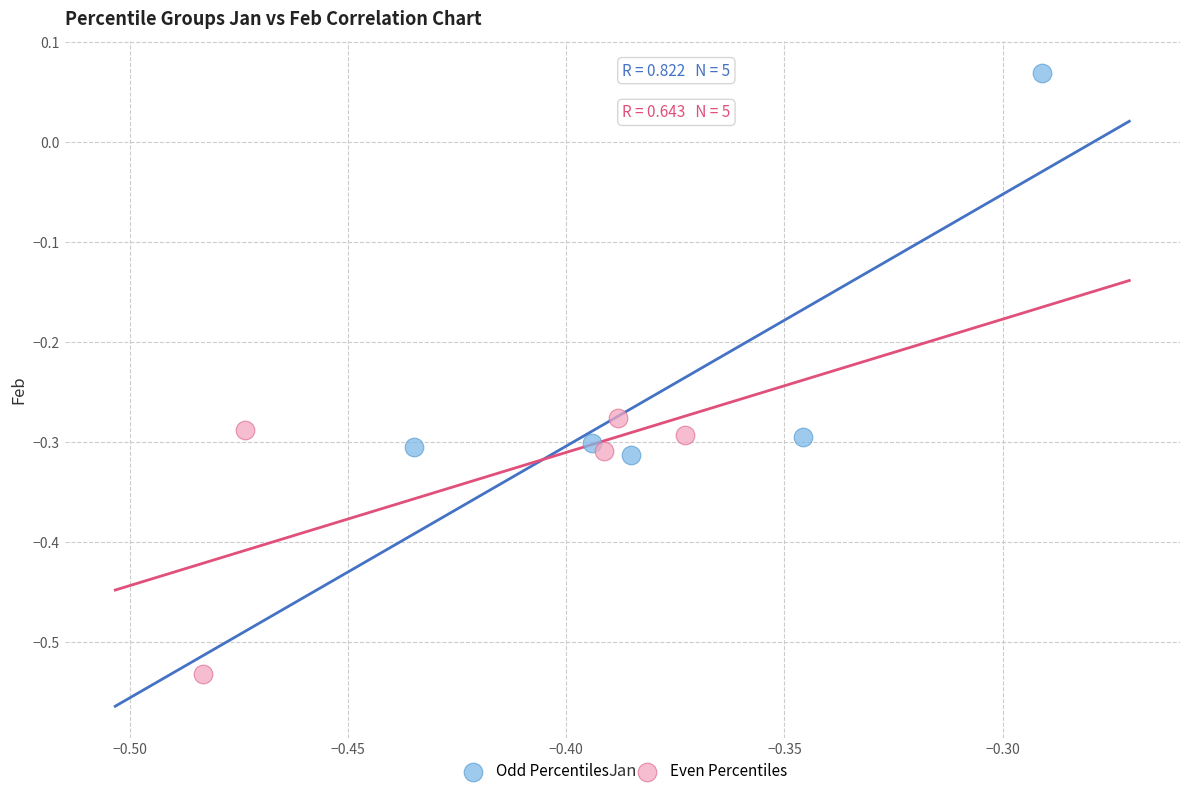

Which series reaches the maximum Y coordinate?

Odd Percentiles